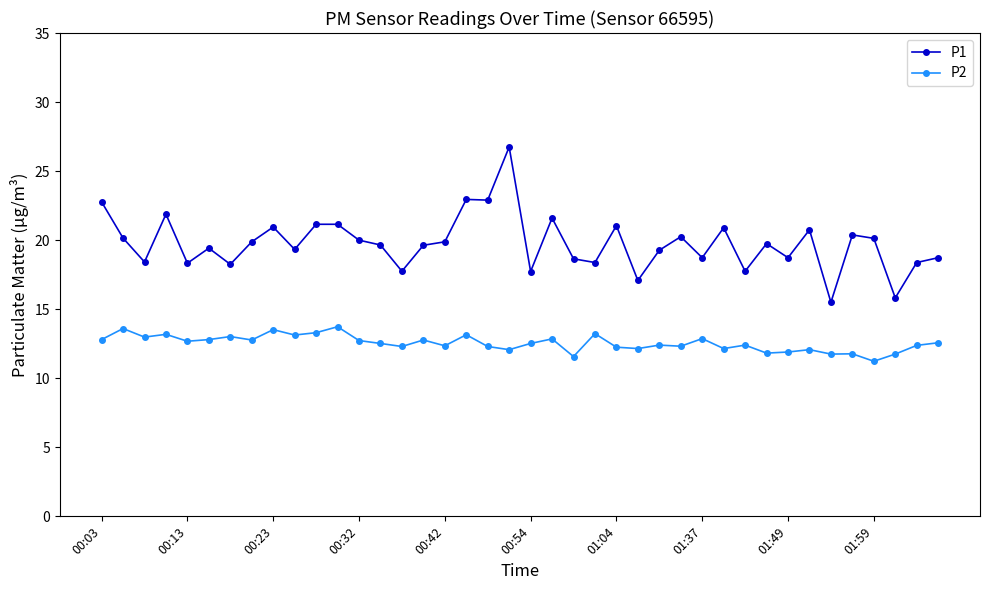

True or false: P2 and P1 intersect in this chart.

False